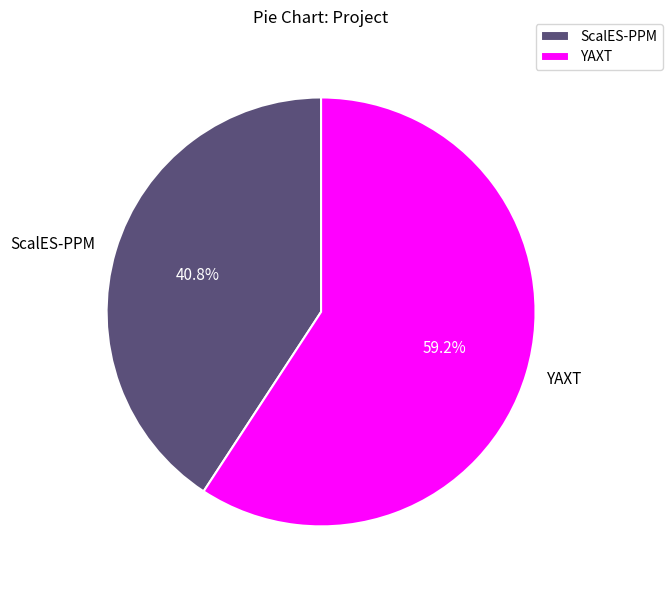

To the nearest percent, what is the combined percentage of YAXT and ScalES-PPM?

100%